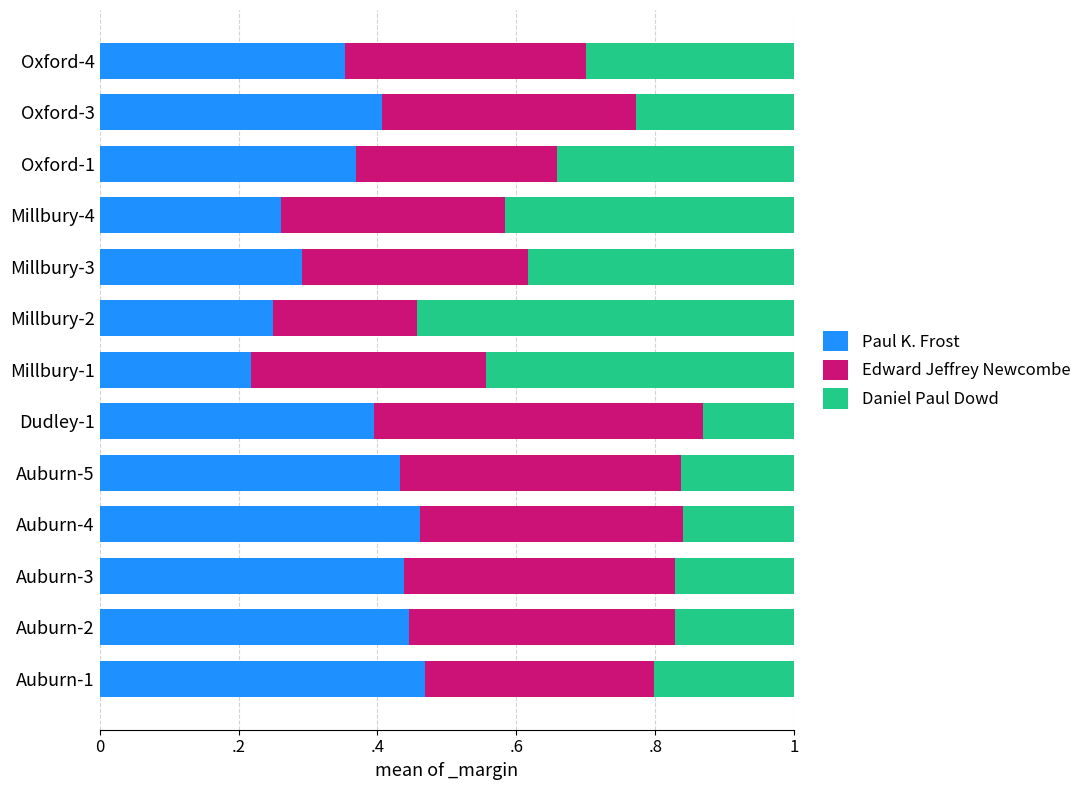

What are all the series names shown in the legend?

Paul K. Frost, Edward Jeffrey Newcombe, Daniel Paul Dowd